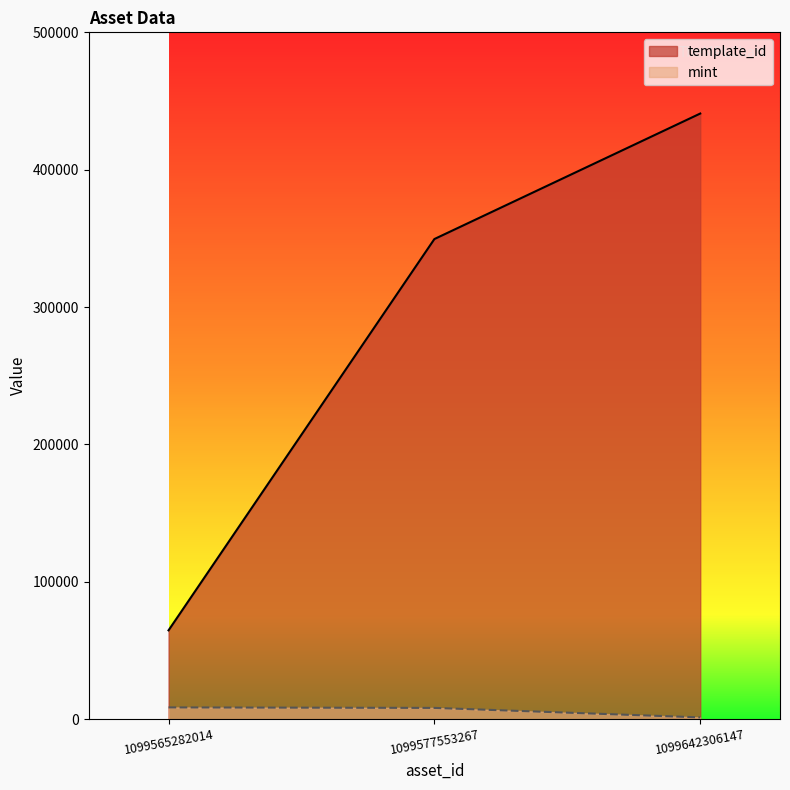

List the series in order of their overall mean, highest first.

template_id, mint